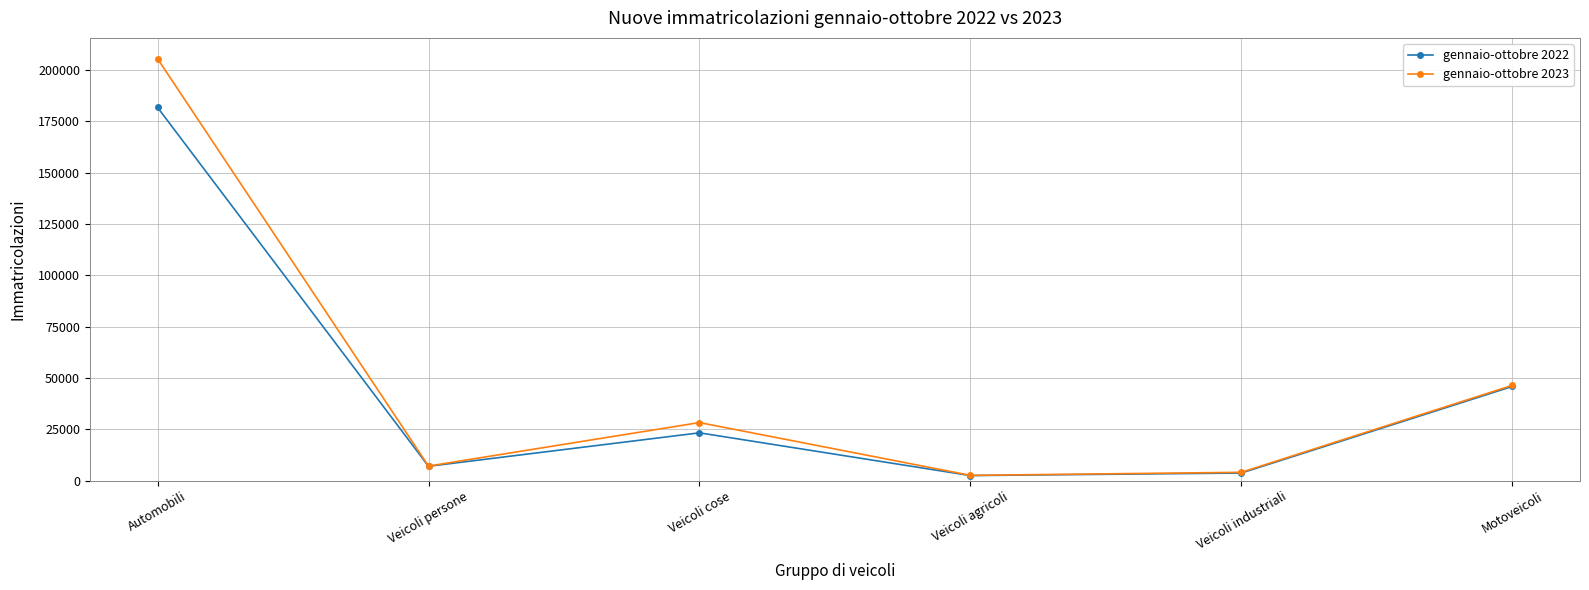

Count the number of data series in this chart.

2